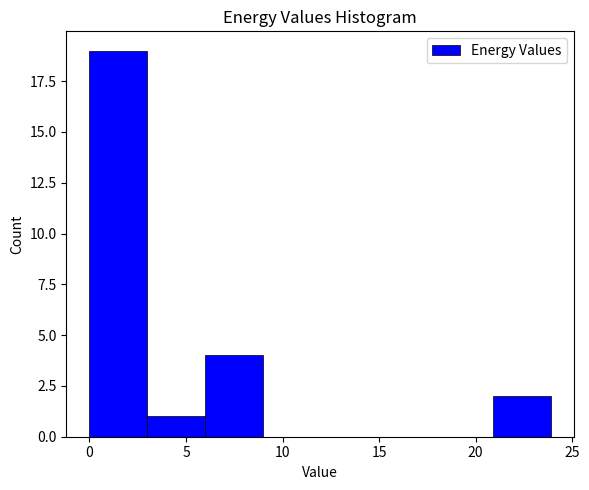

Reading left to right, transcribe this chart: for each bar, give the range it covers on the x-axis and its height. Neither the bar edges nor the heights are printed on the chart, so give them approximately, as read against the axes.

0 to 3: 19
3 to 6: 1
6 to 9: 4
9 to 12: 0
12 to 15: 0
15 to 18: 0
18 to 21: 0
21 to 24: 2